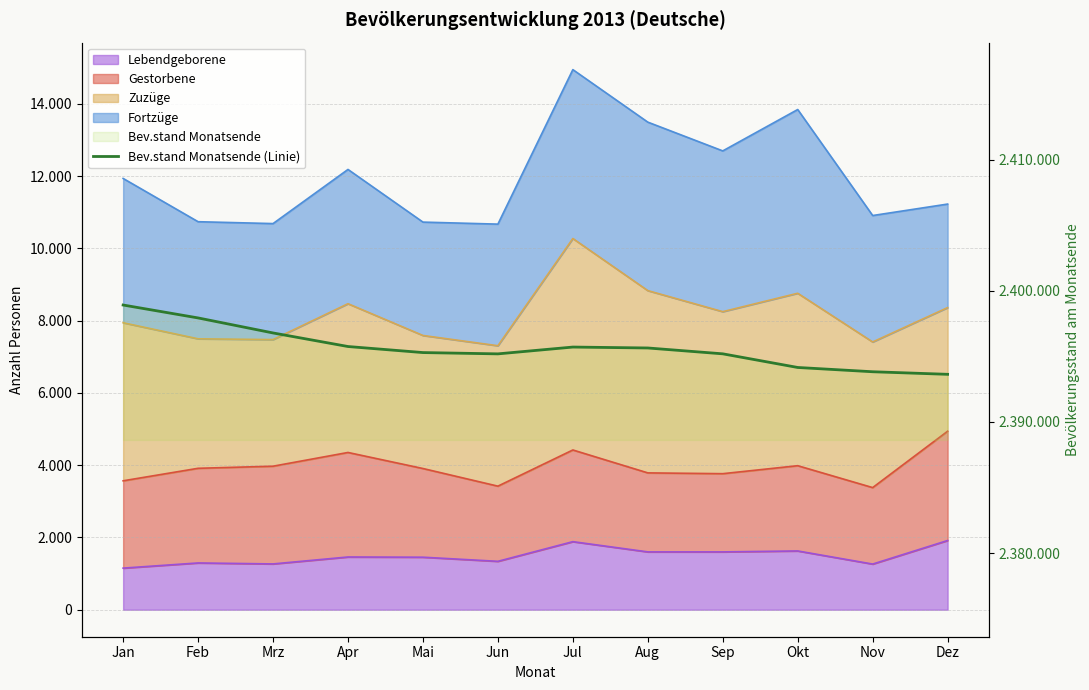

How many lines are shown in the chart?

1